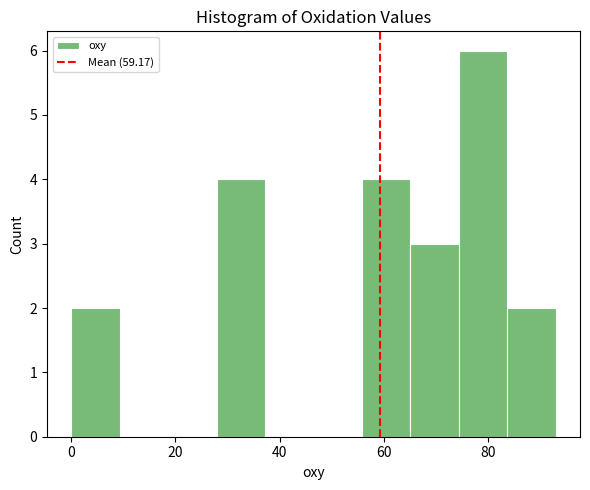

Over which range of the x-axis is the bar tallest?

74 to 84